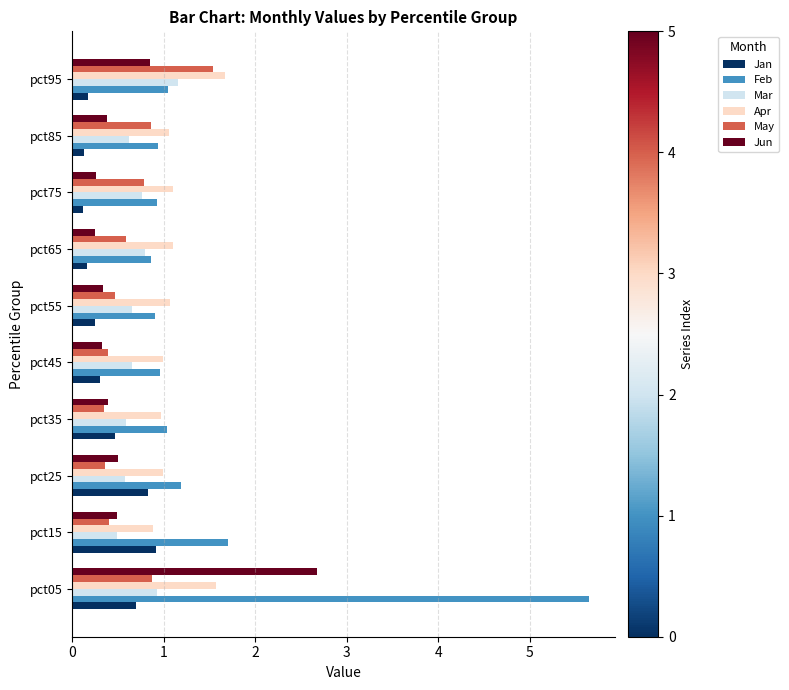

The Feb series shows 1.2 at pct25. True or false?

True